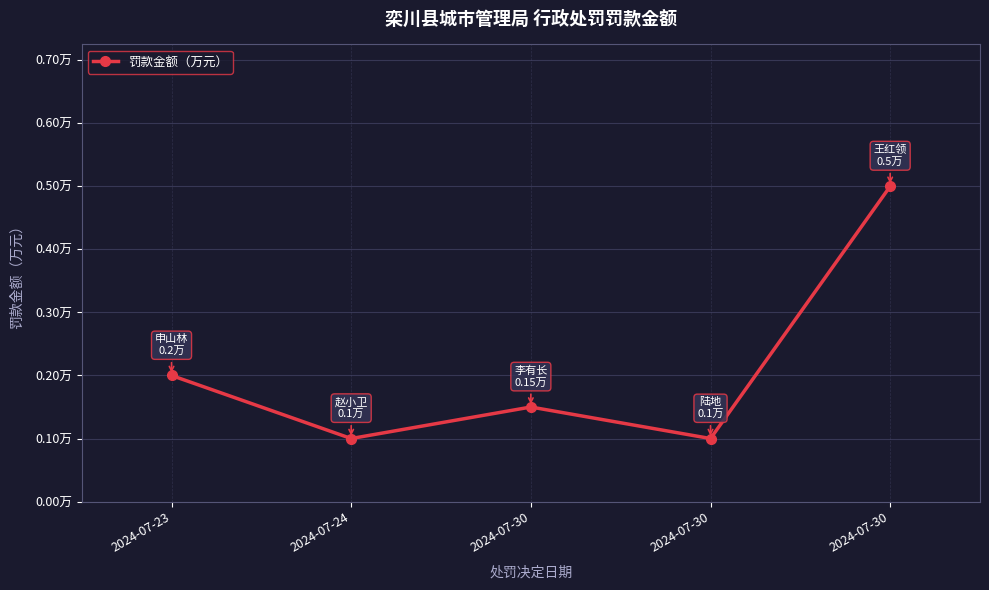

What is the value of the 4th point from the left?

0.1